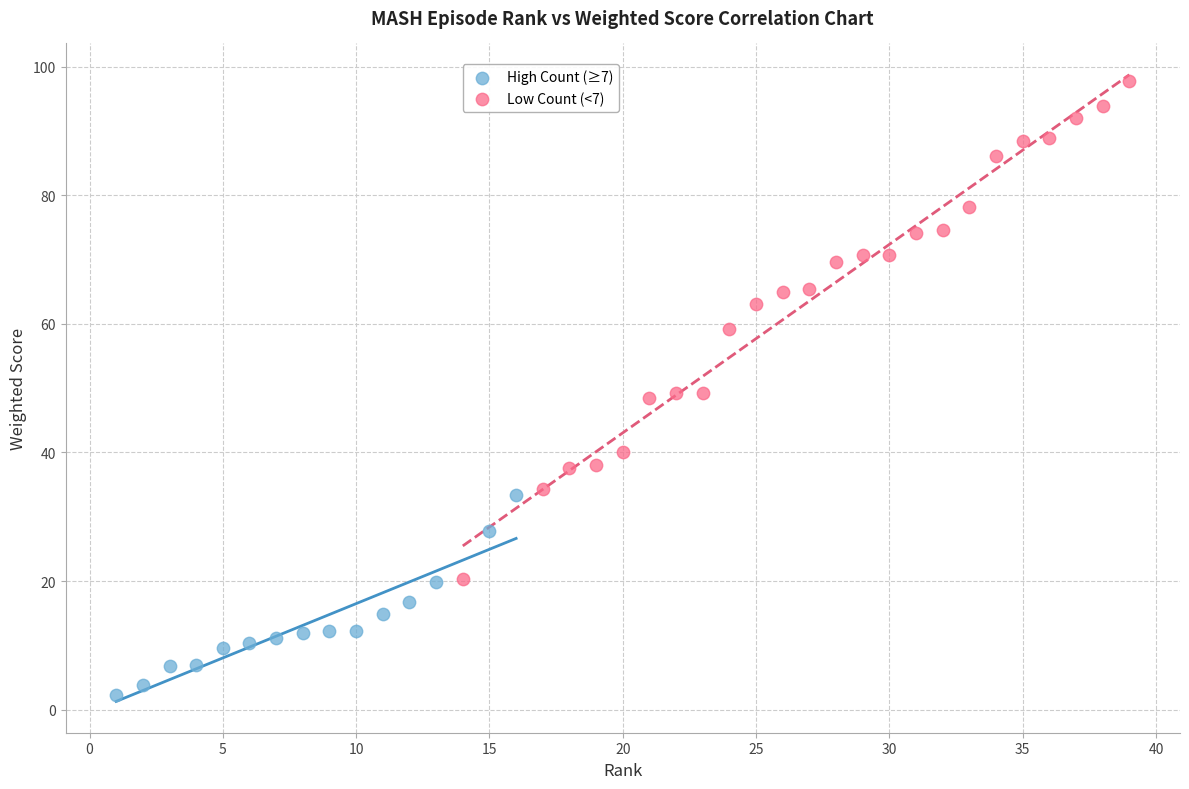

Which series has the widest spread of Y values?

Low Count (<7)